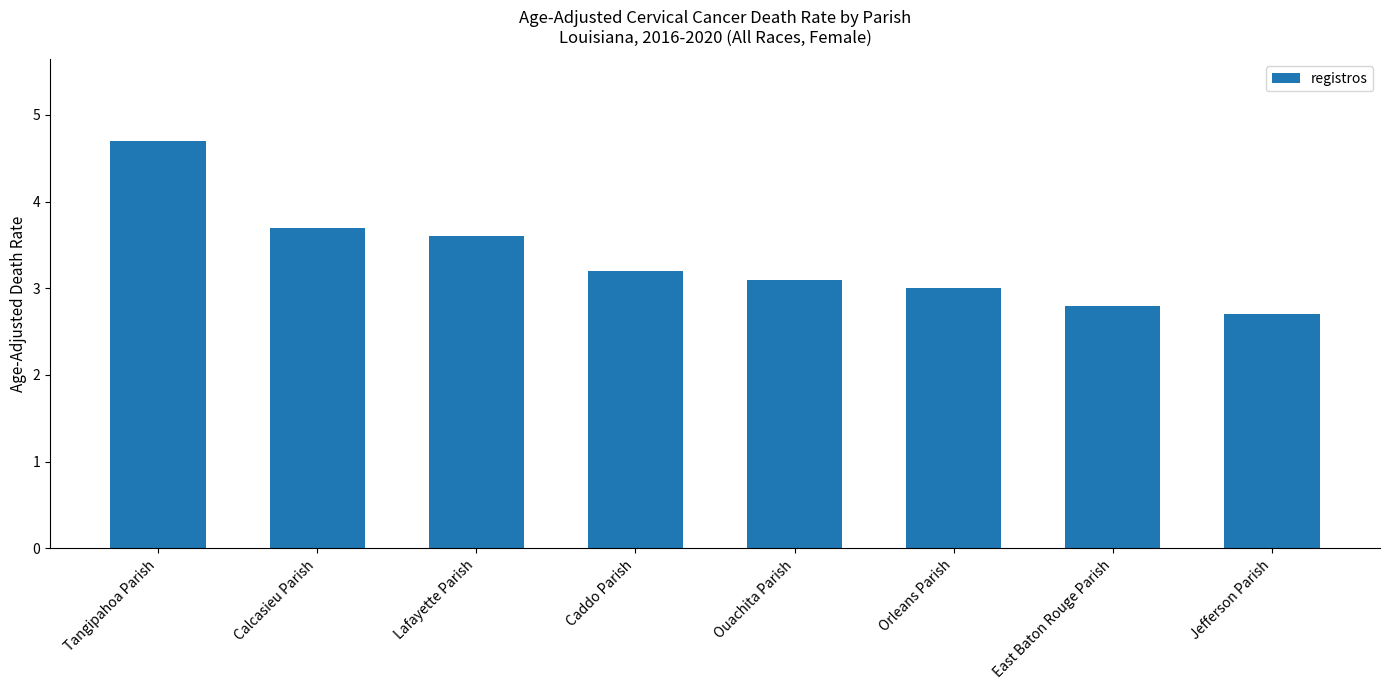

Rank the categories by value from highest to lowest.

Tangipahoa Parish, Calcasieu Parish, Lafayette Parish, Caddo Parish, Ouachita Parish, Orleans Parish, East Baton Rouge Parish, Jefferson Parish